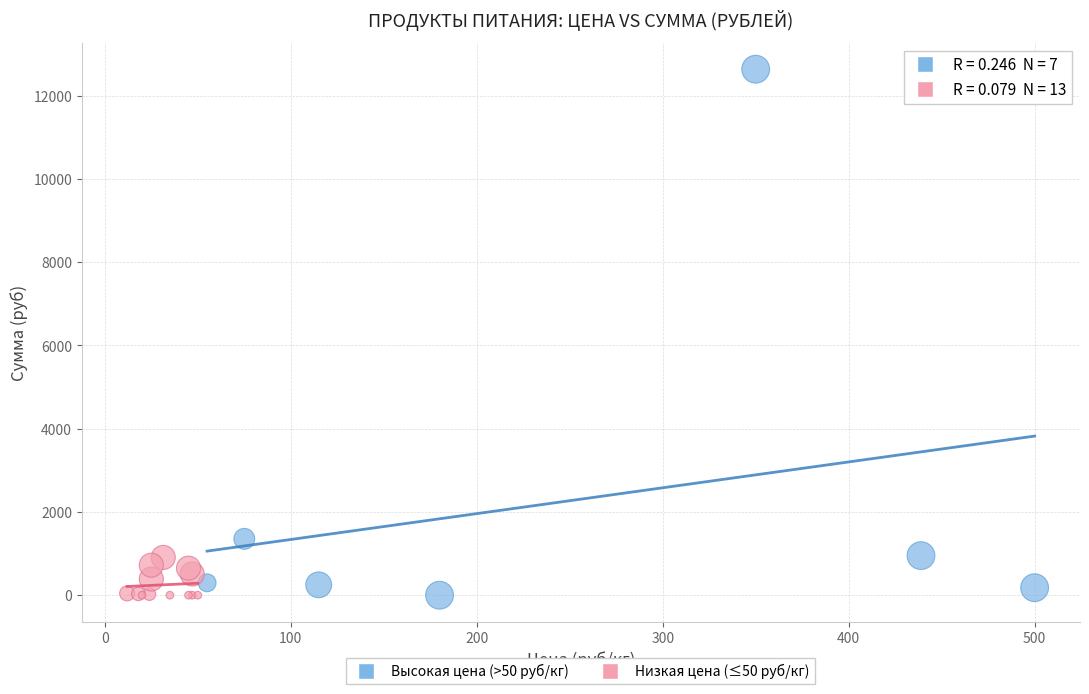

Which series reaches the maximum Y coordinate?

Высокая цена (>50 руб/кг)